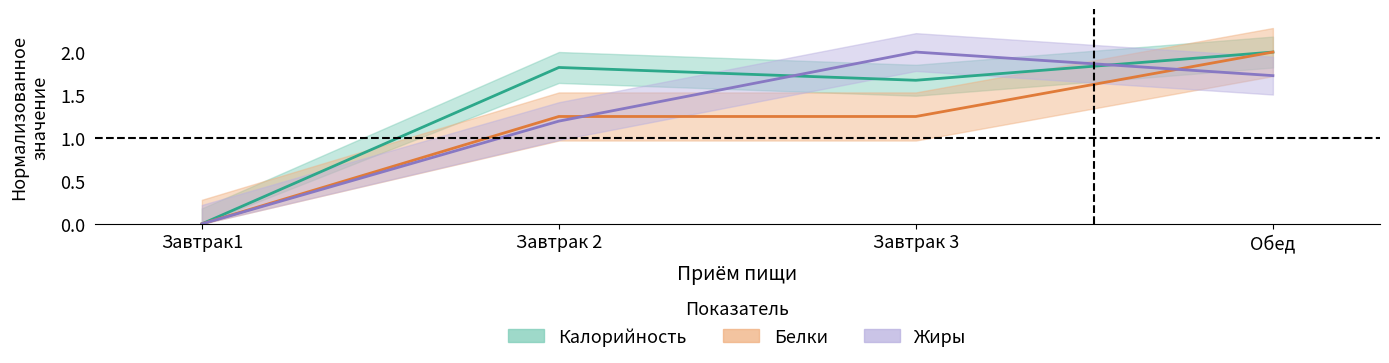

At Обед, list the series in order from largest to smallest.

Калорийность, Белки, Жиры